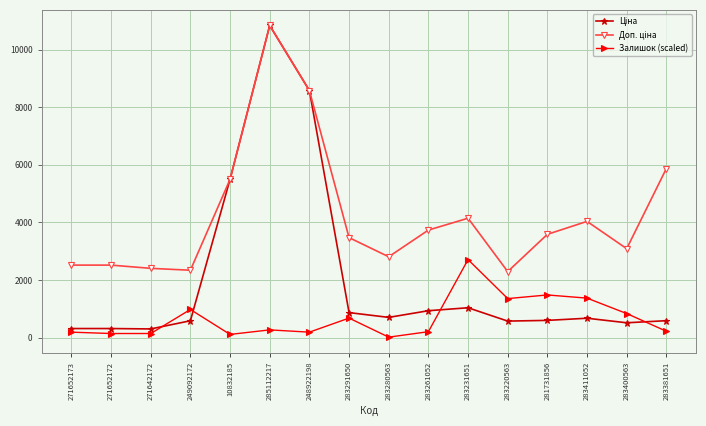

The Залишок (scaled) series shows 1481.1 at 281731856. True or false?

True